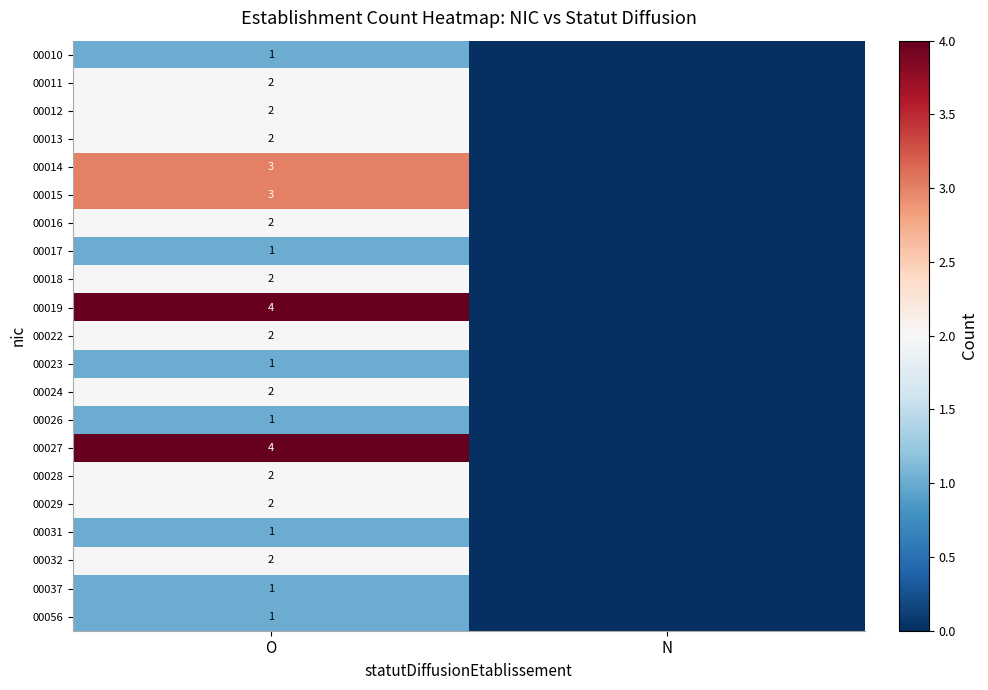

The 00022 series shows 3 at O. True or false?

False